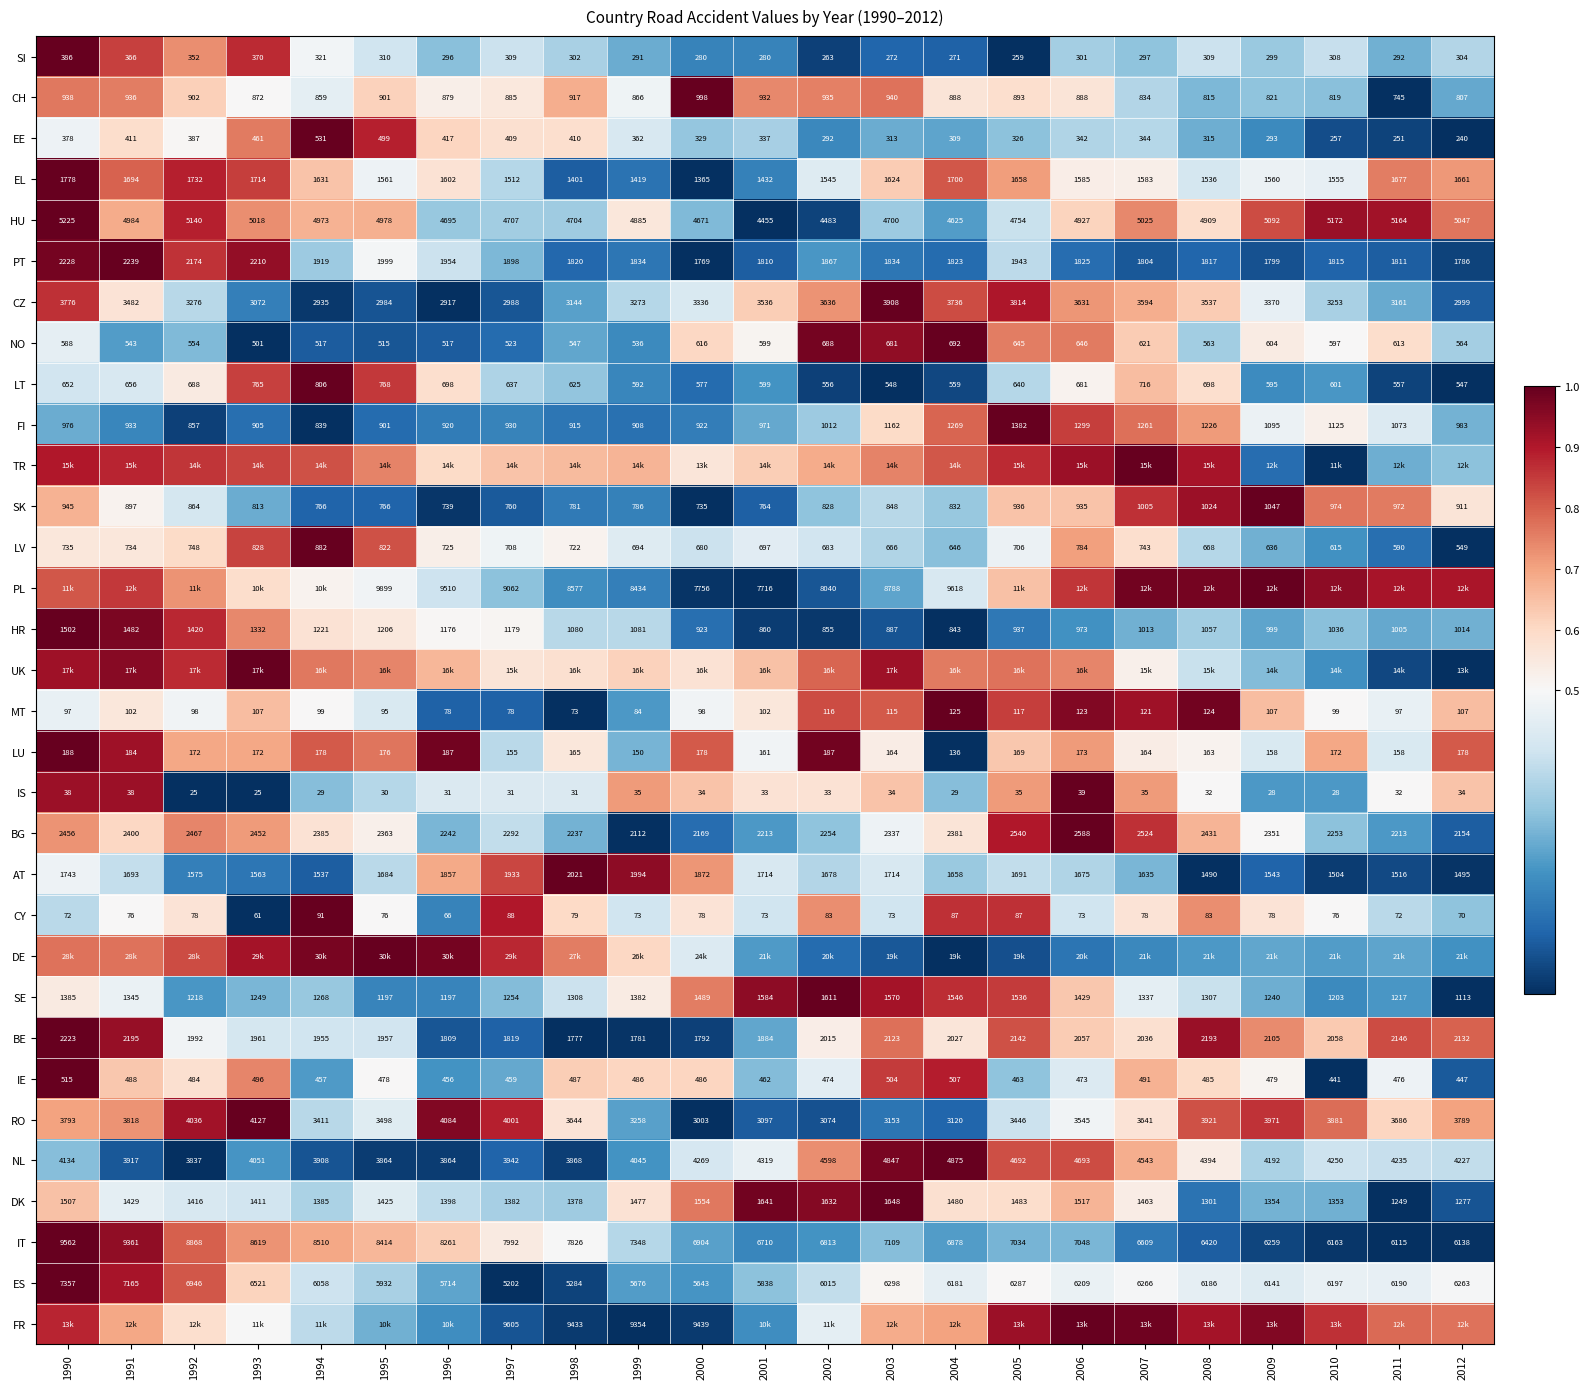

Is the value of EL at 1994 greater than the value of PL at 1998?

No